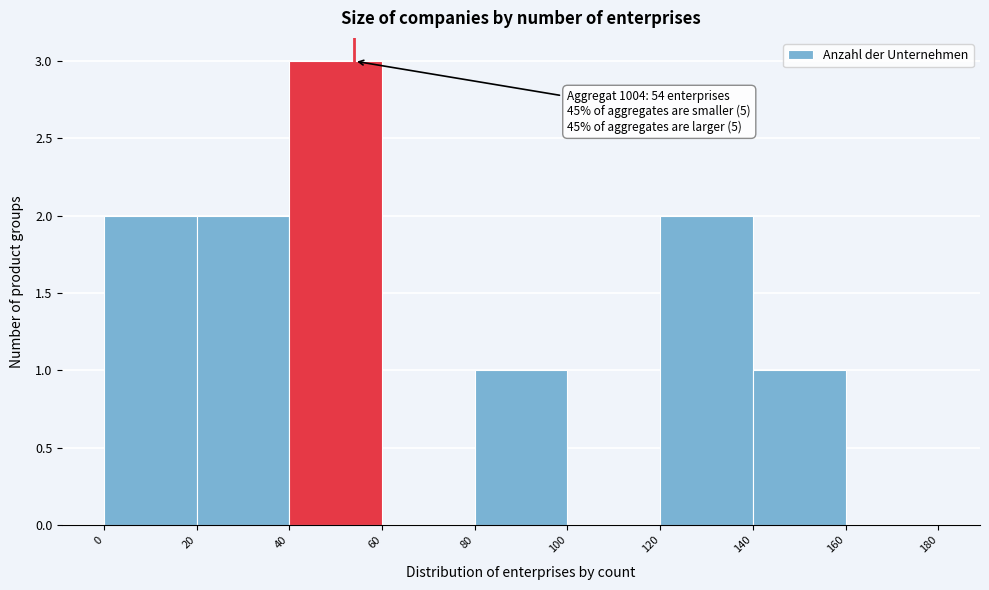

Which range on the x-axis has the tallest bar?

40 to 60